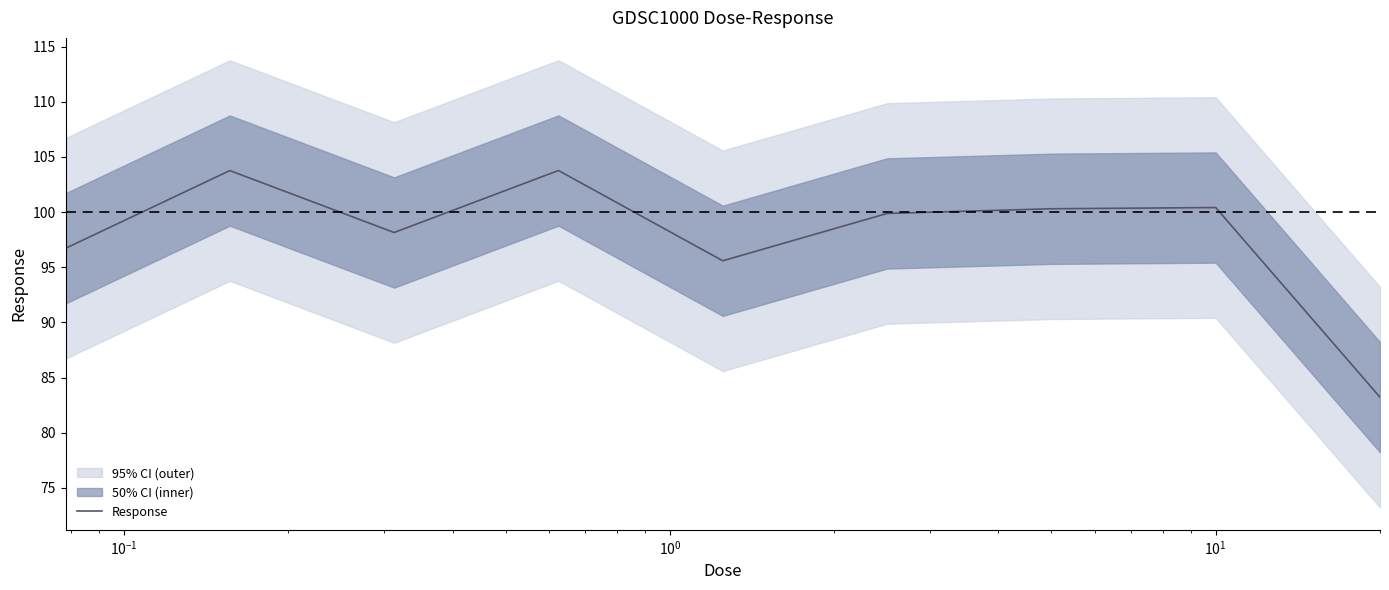

What is the minimum value for Response?

83.2